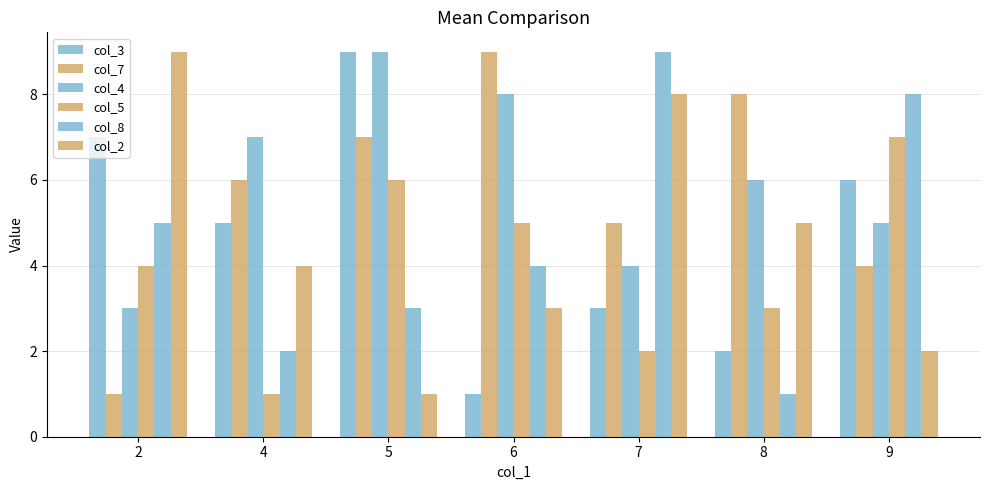

What is the average value of the col_5 series?

4